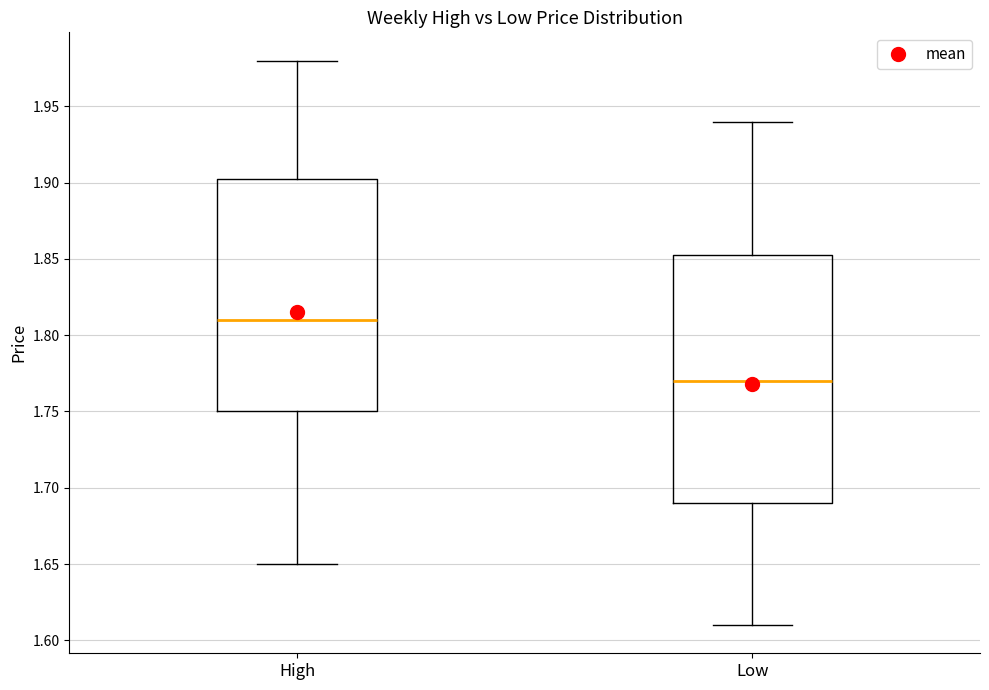

Where is the upper edge of the box for High on the y-axis? The values are not printed on the chart, so give them approximately, as read against the axis.

1.905